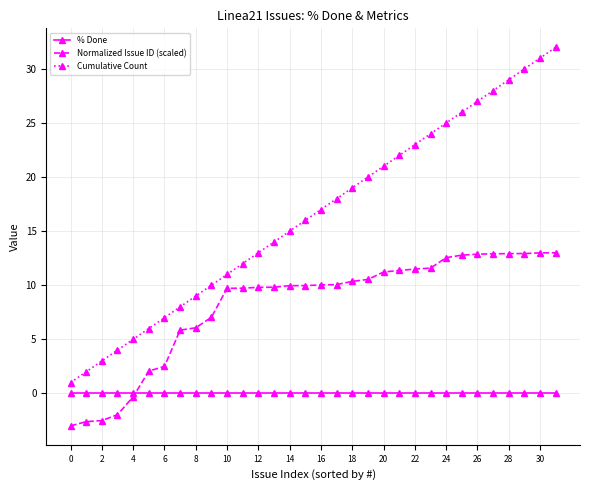

What is the sum of all Normalized Issue ID (scaled) values?

261.7